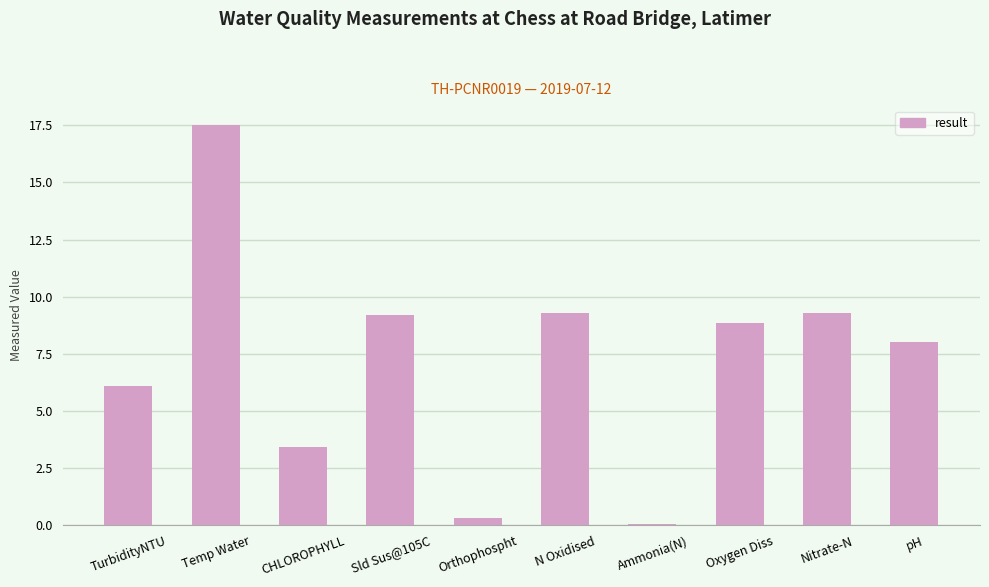

Which label corresponds to the largest value in the chart?

Temp Water